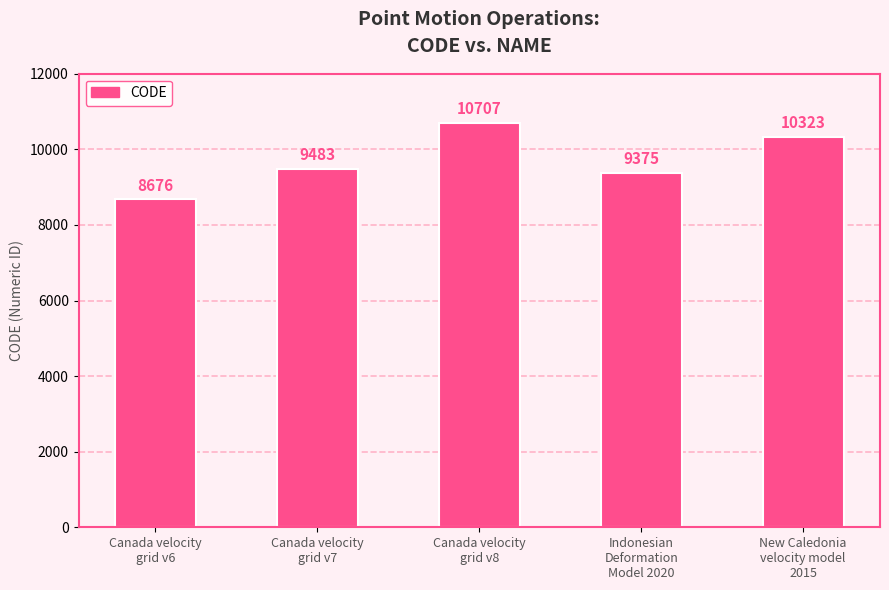

What is the average value?

9713